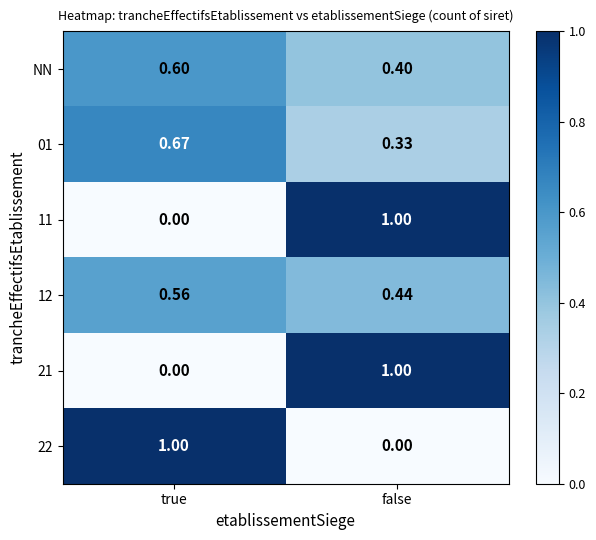

Where is 12 nearest to the value 0?

false